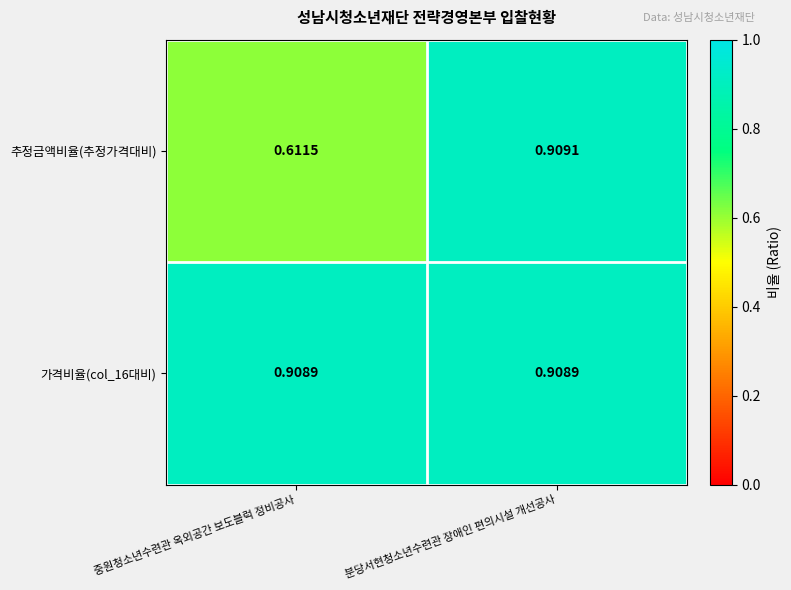

List the series in order of their overall mean, highest first.

가격비율(col_16대비), 추정금액비율(추정가격대비)